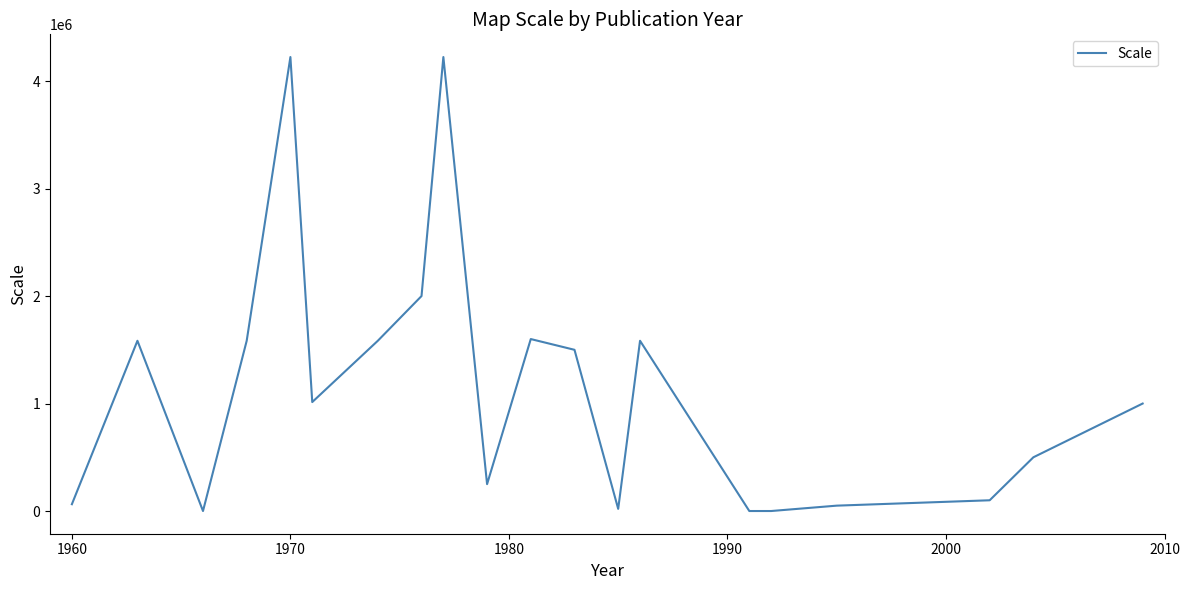

Does the chart have visible grid lines?

No